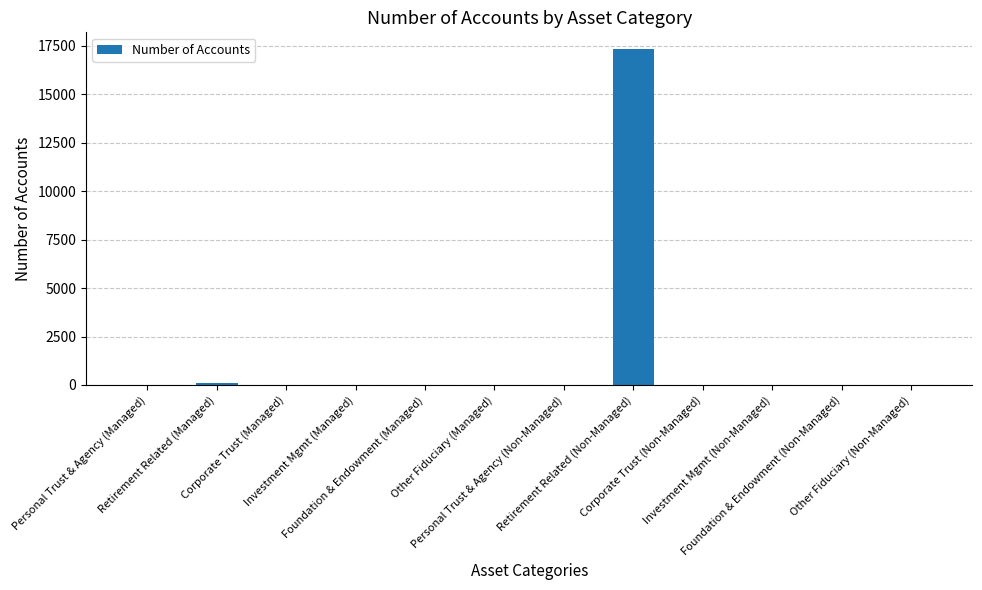

What is the sum of all values?

17440